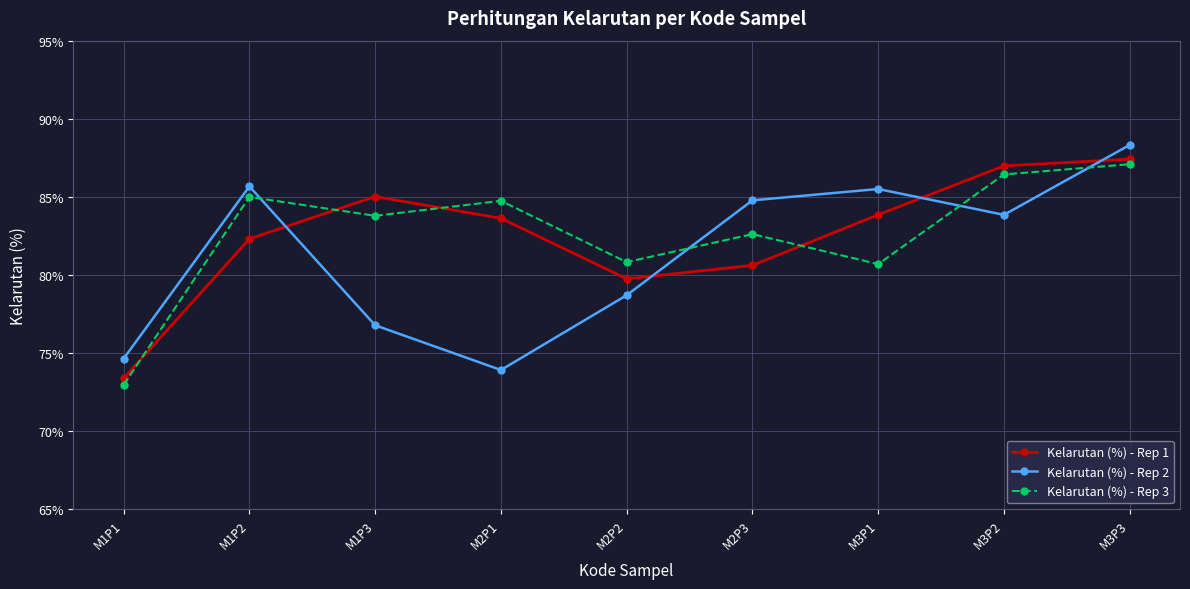

At which label does Kelarutan (%) - Rep 1 reach its peak?

M3P3